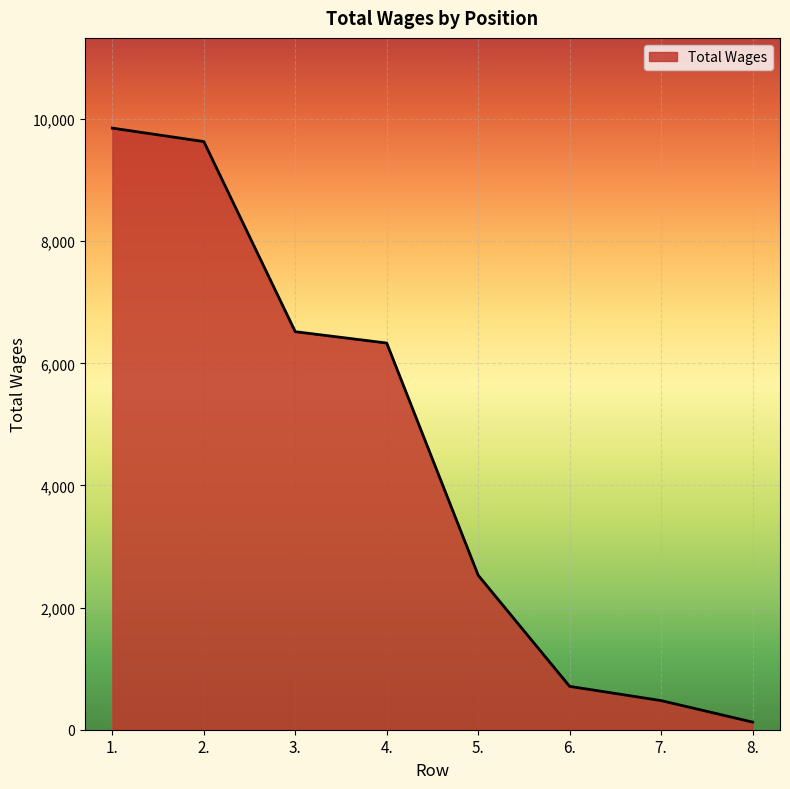

What is the sum of the values at 4. and 8.?

6458